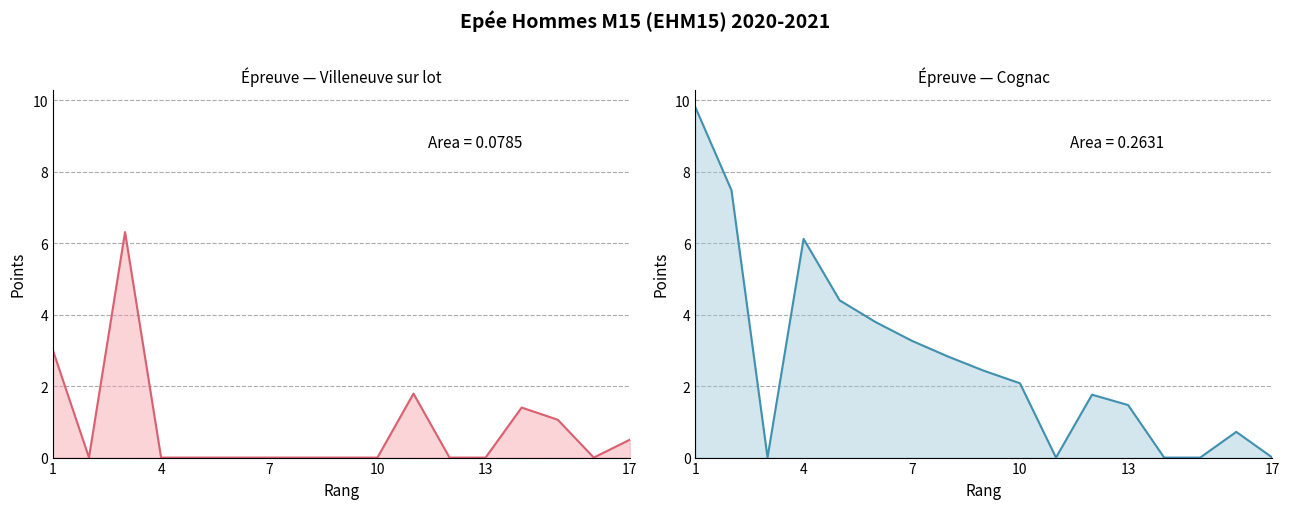

How many lines are shown in the chart?

2